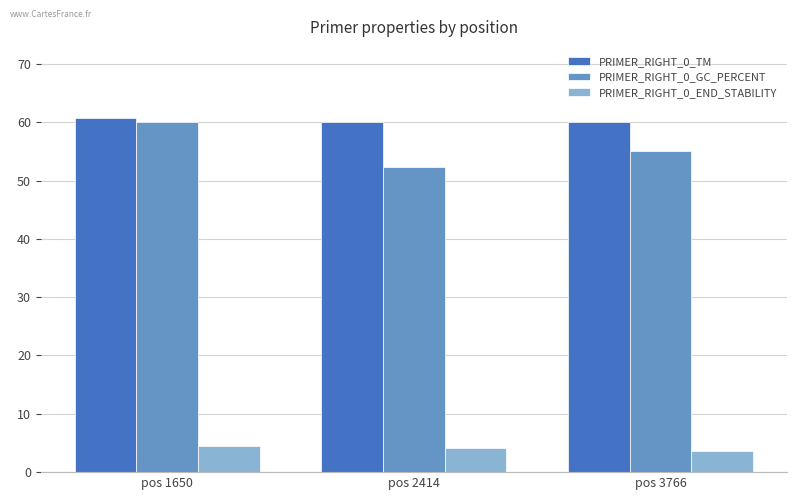

The value of PRIMER_RIGHT_0_TM at pos 1650 is 60.8. True or false?

True